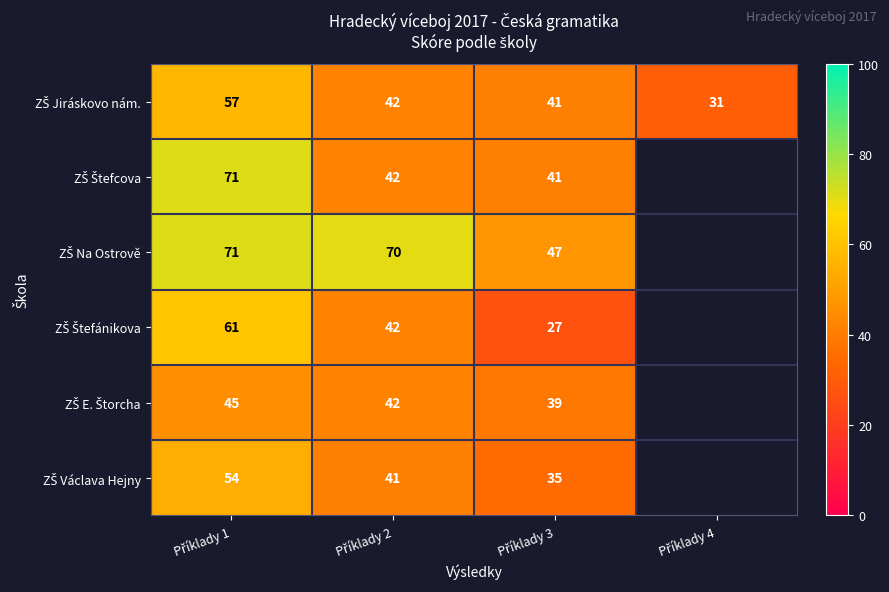

Count the number of data series in this chart.

6